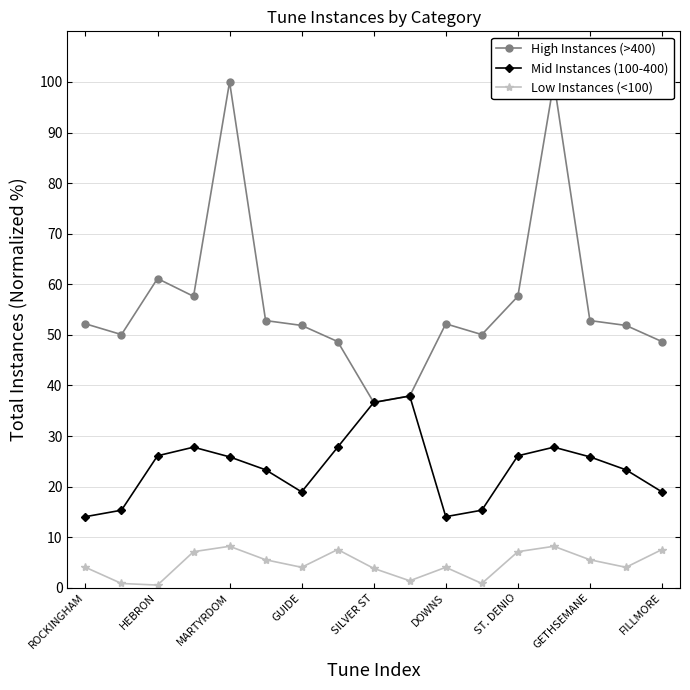

True or false: Mid Instances (100-400) has more than 0 interior local peaks.

True